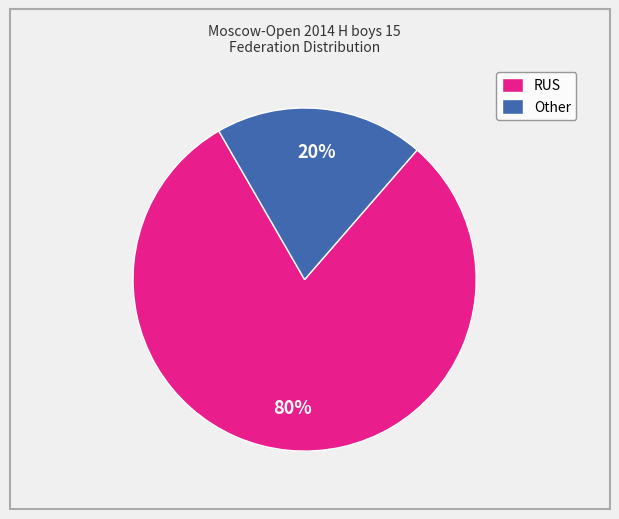

Which category has the smallest portion of the pie?

Other